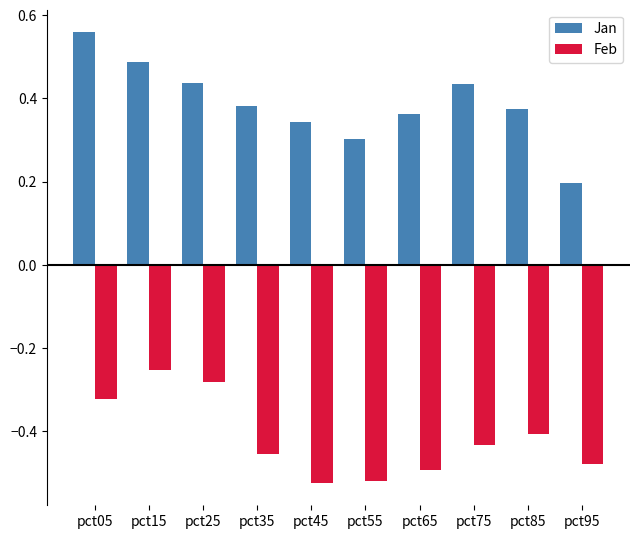

How many series are shown in this chart?

2